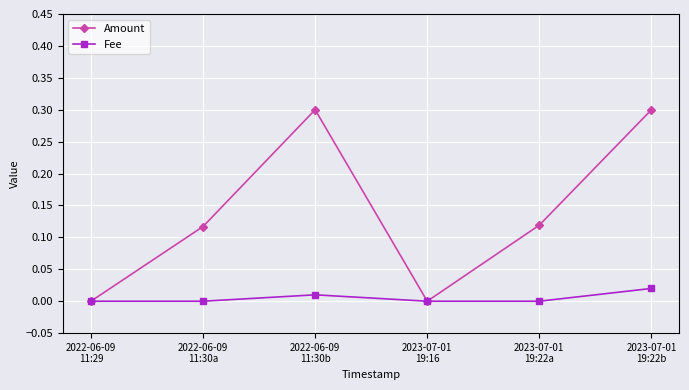

In Amount, how many points are lower than both neighbors (excluding endpoints)?

1